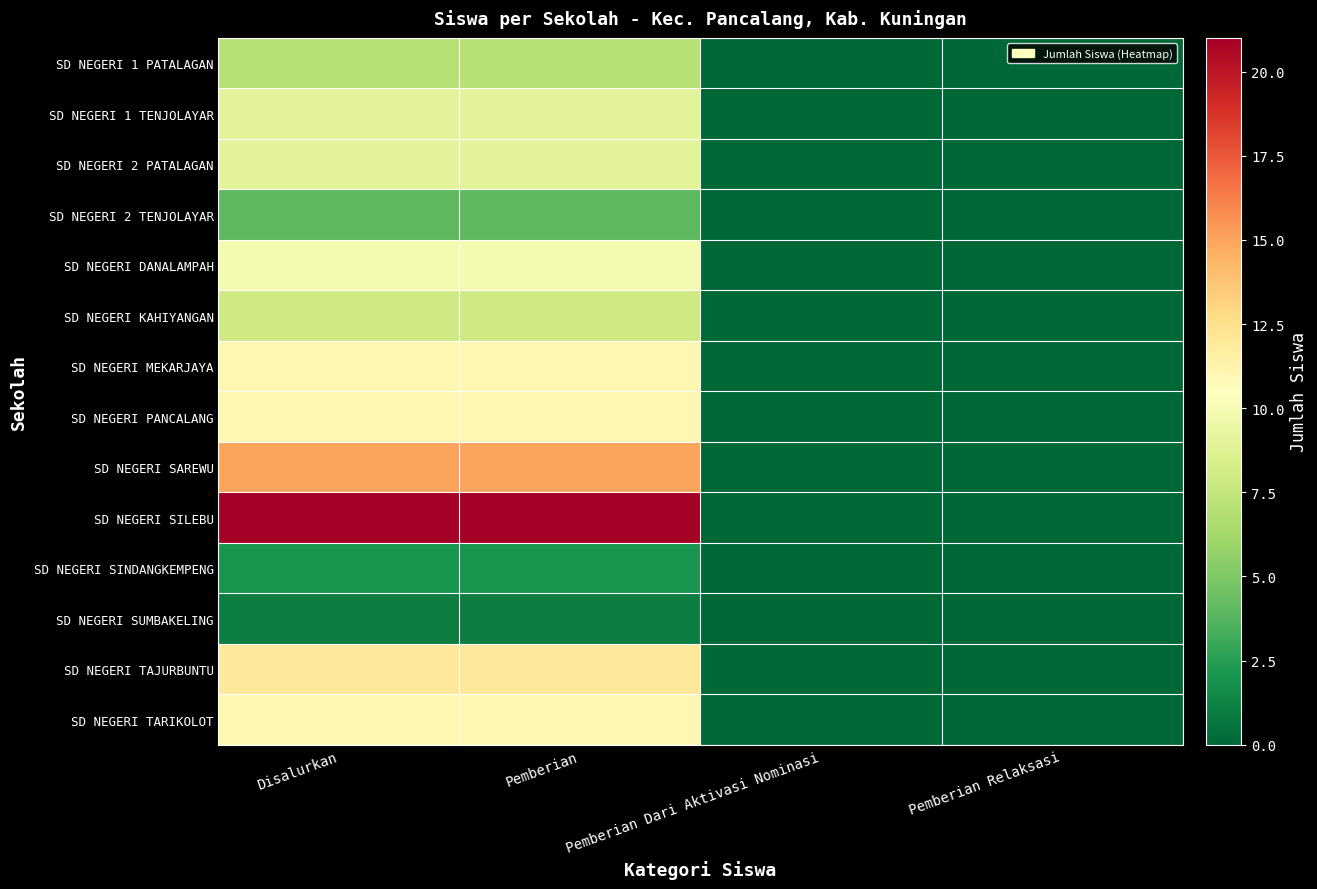

At which label is SD NEGERI 1 PATALAGAN closest to 3?

Pemberian Dari Aktivasi Nominasi